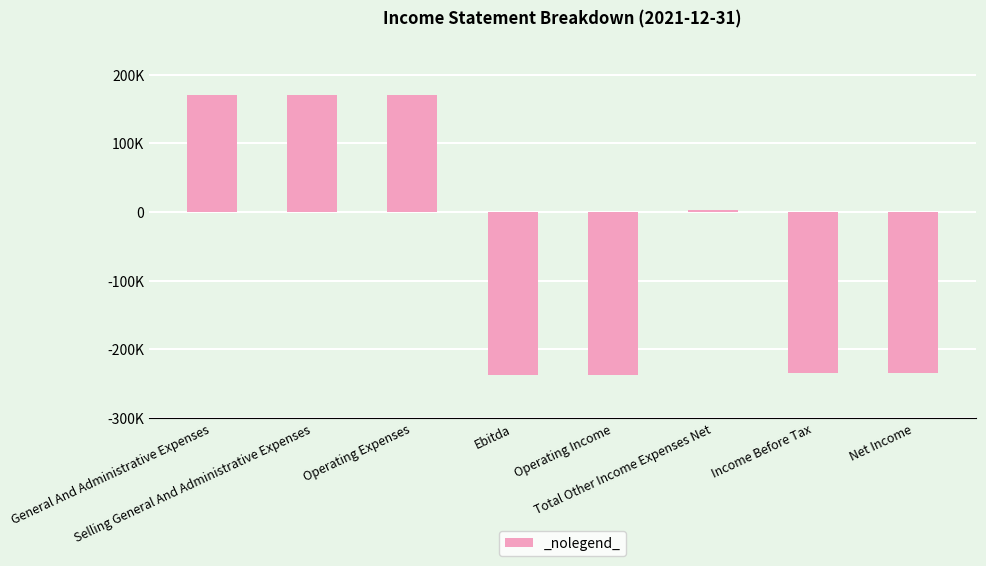

Count the number of values greater than 3520.

3